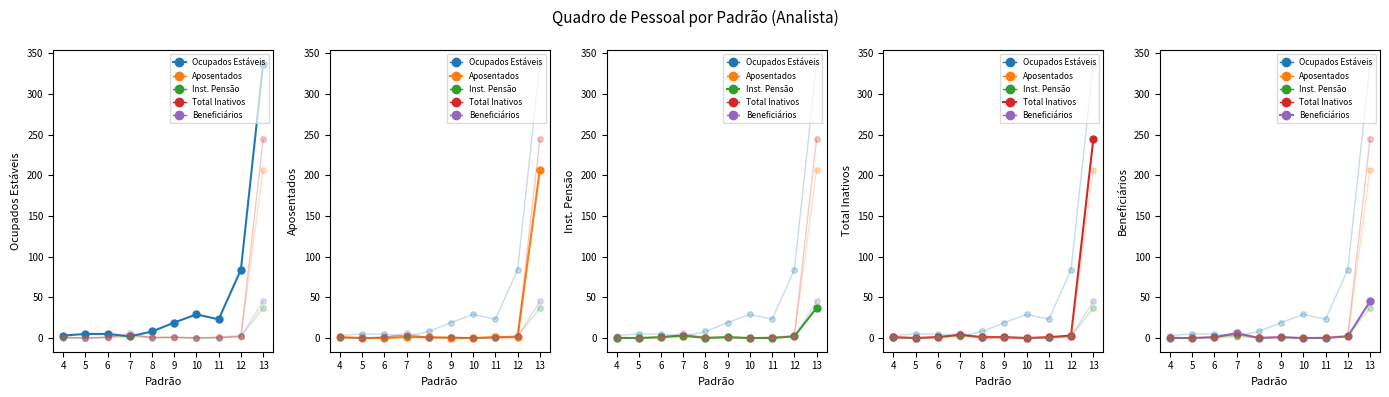

What is the sum of the Aposentados values at 11 and 4?

2